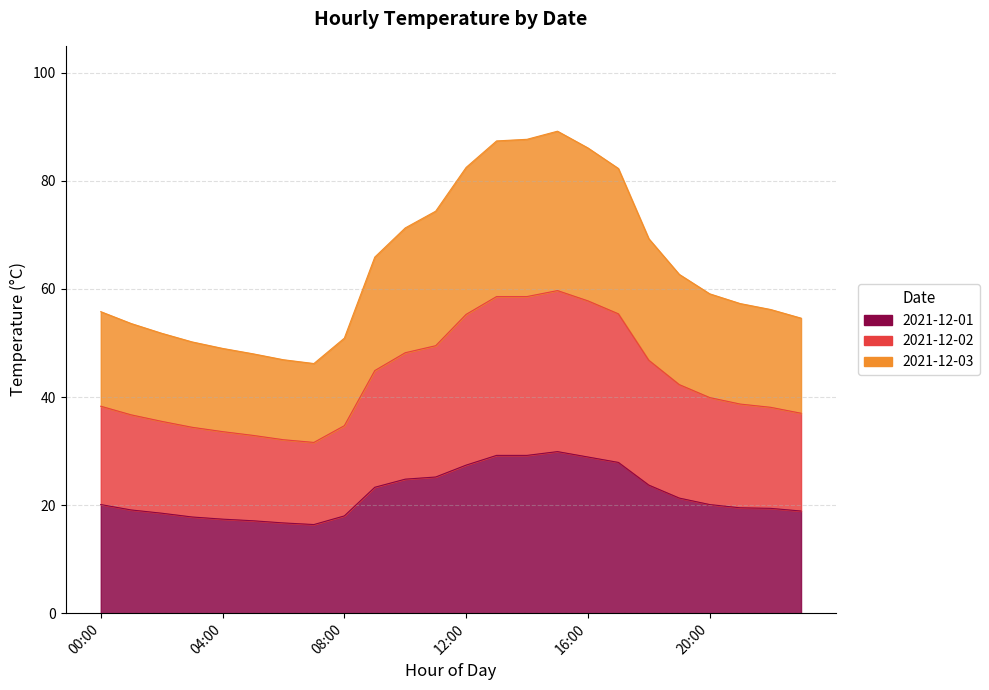

True or false: 2021-12-03 and 2021-12-01 cross at least once.

False